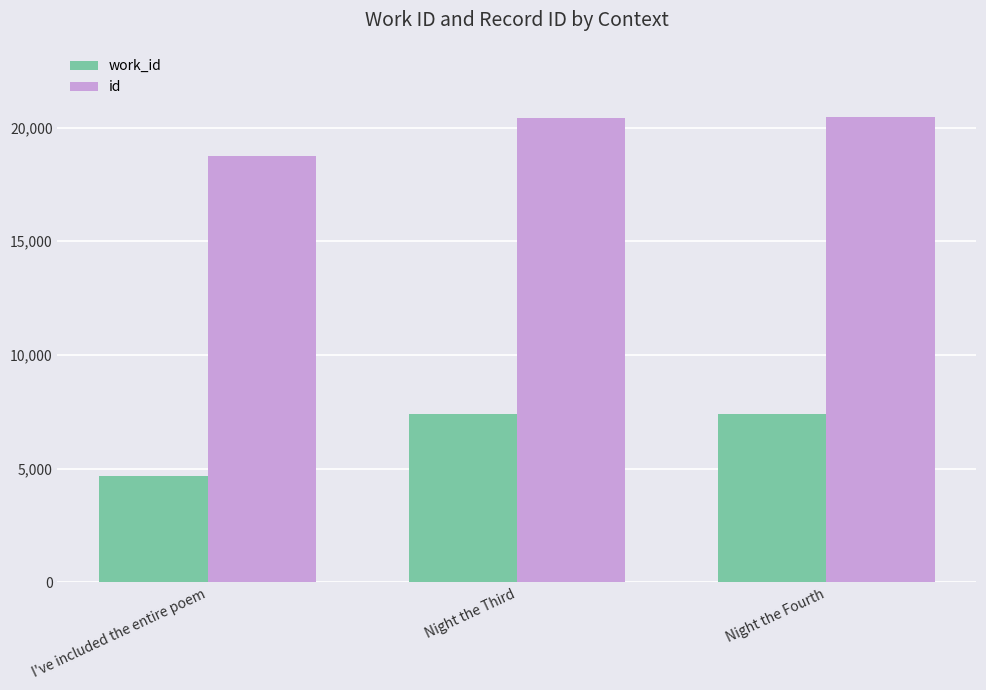

Which category has the lowest value across all series?

I've included the entire poem